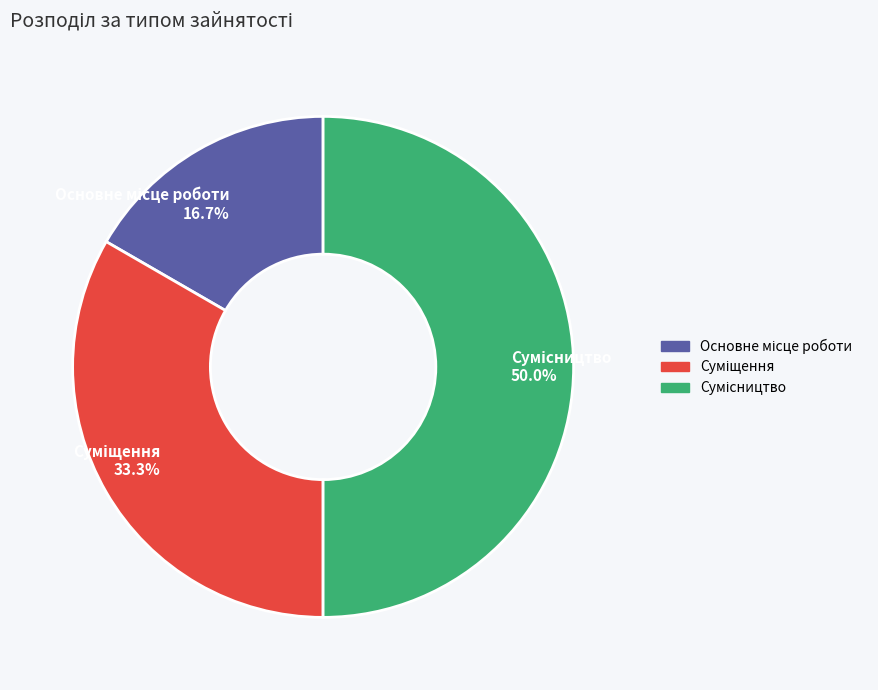

What percentage do Основне місце роботи and Суміщення together represent?

50.0%